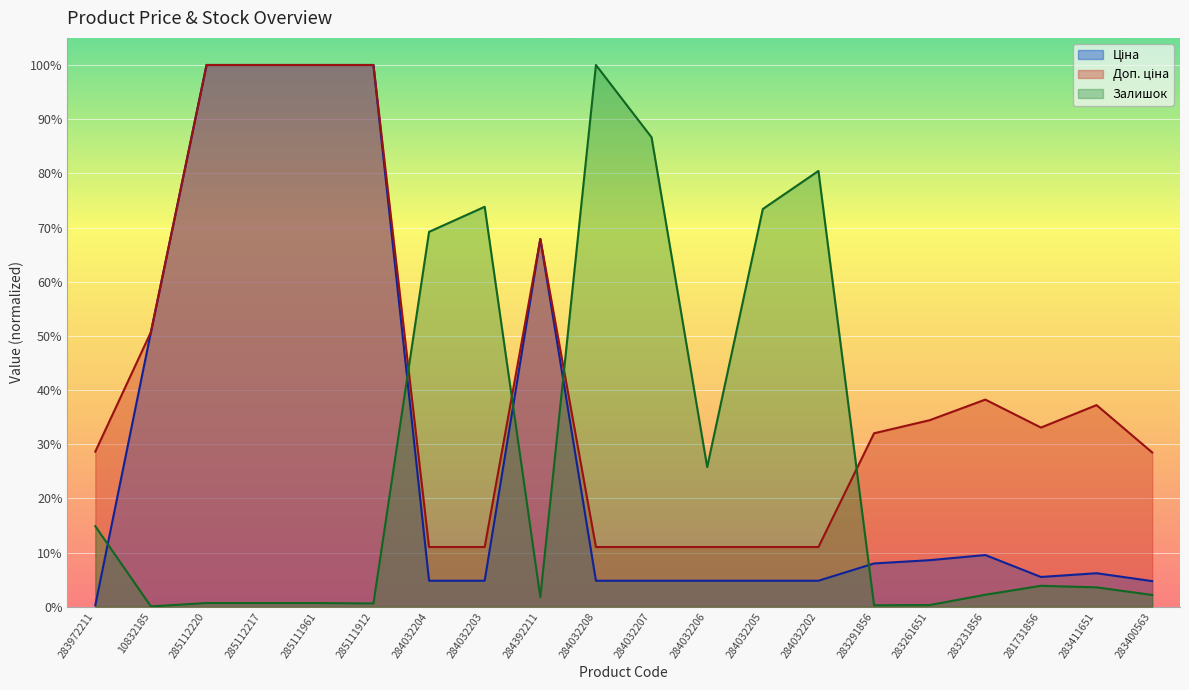

What is the sum of all Залишок values?

5.4